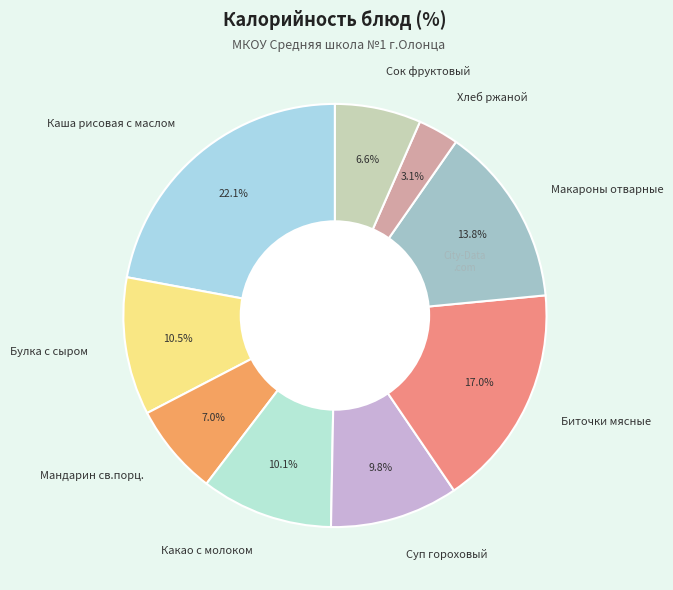

What is the largest slice in the pie chart?

Каша рисовая с маслом